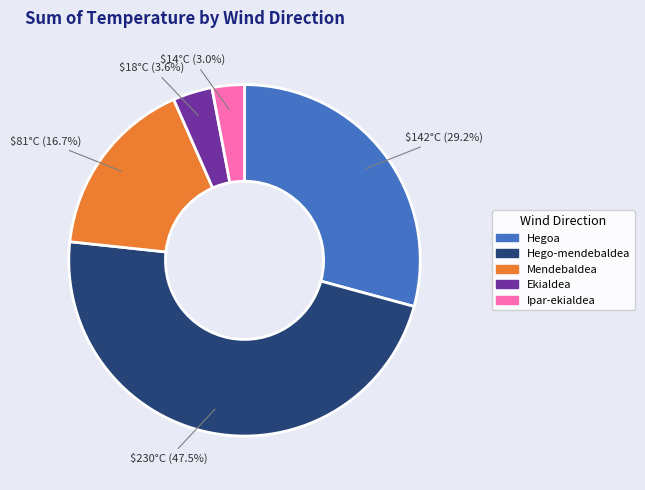

Does any single category account for the majority?

No